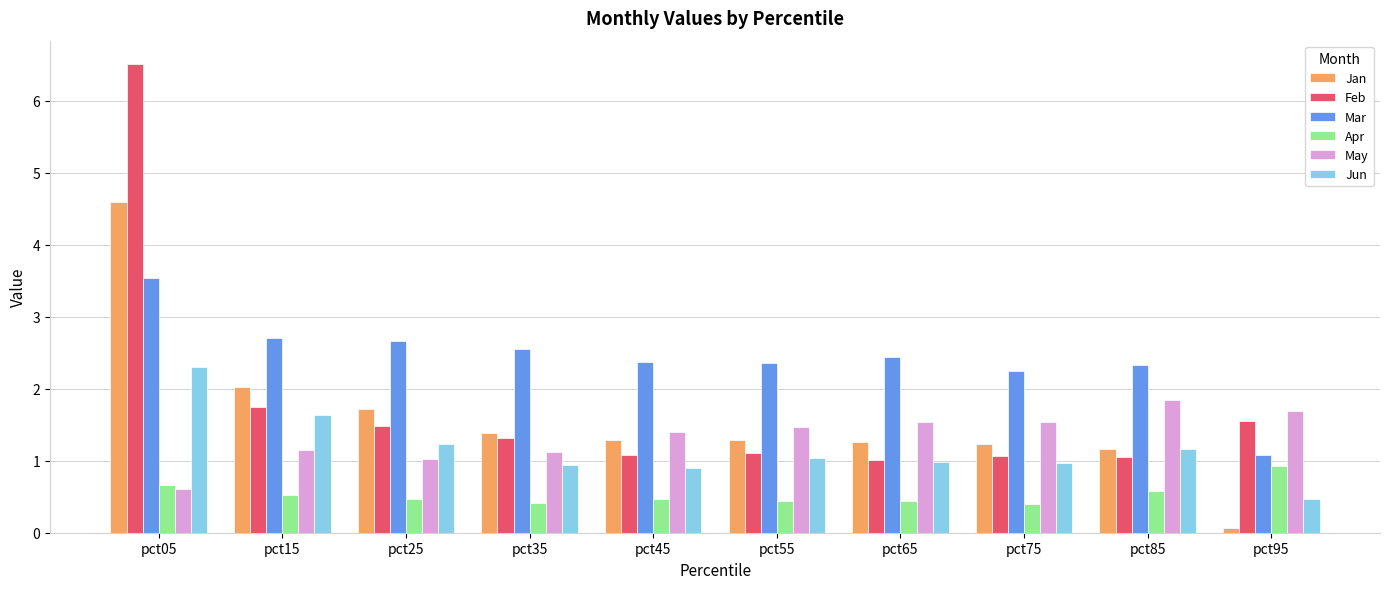

Between pct15 and pct25, which series saw the biggest shift?

Jun